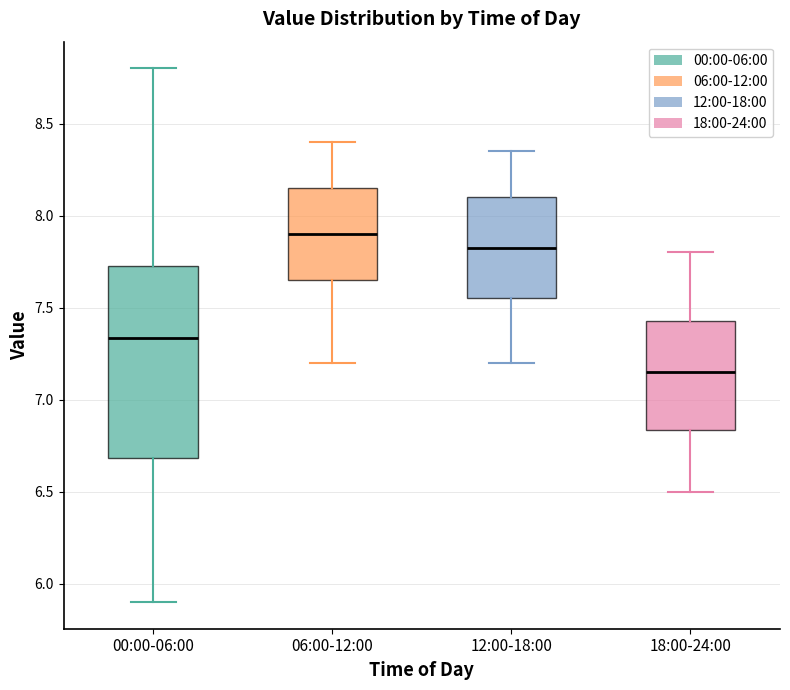

Which box's median line is the lowest?

18:00-24:00